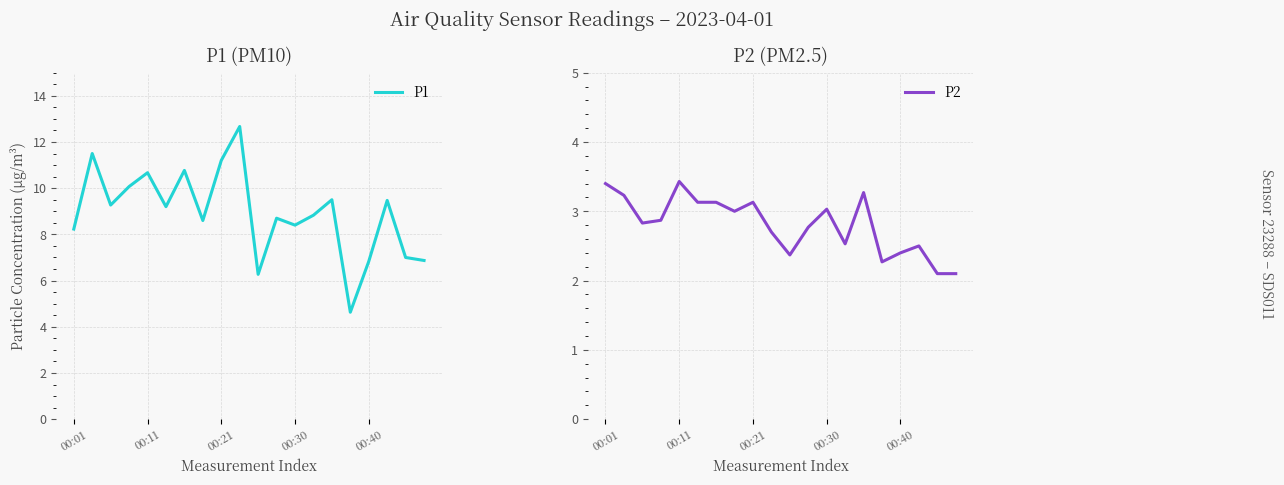

What is the minimum value shown in the chart?

2.1